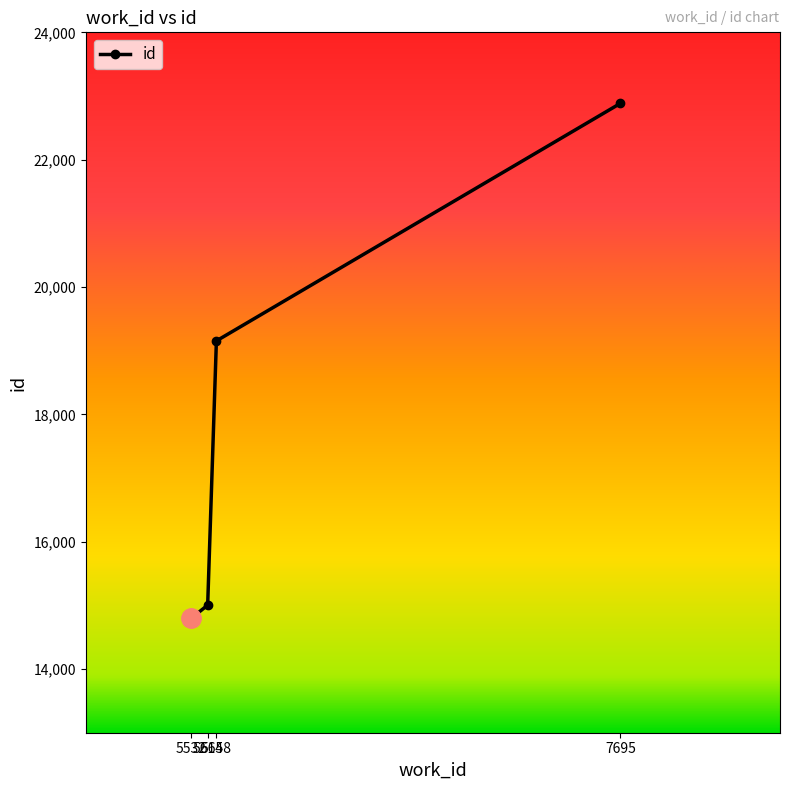

What is the change in value from 5614 to 7695?

+7880